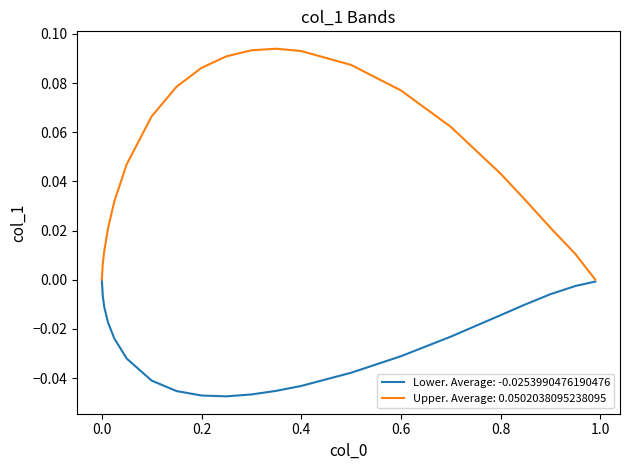

List the series in order of their overall mean, highest first.

Upper. Average: 0.0502038095238095, Lower. Average: -0.0253990476190476